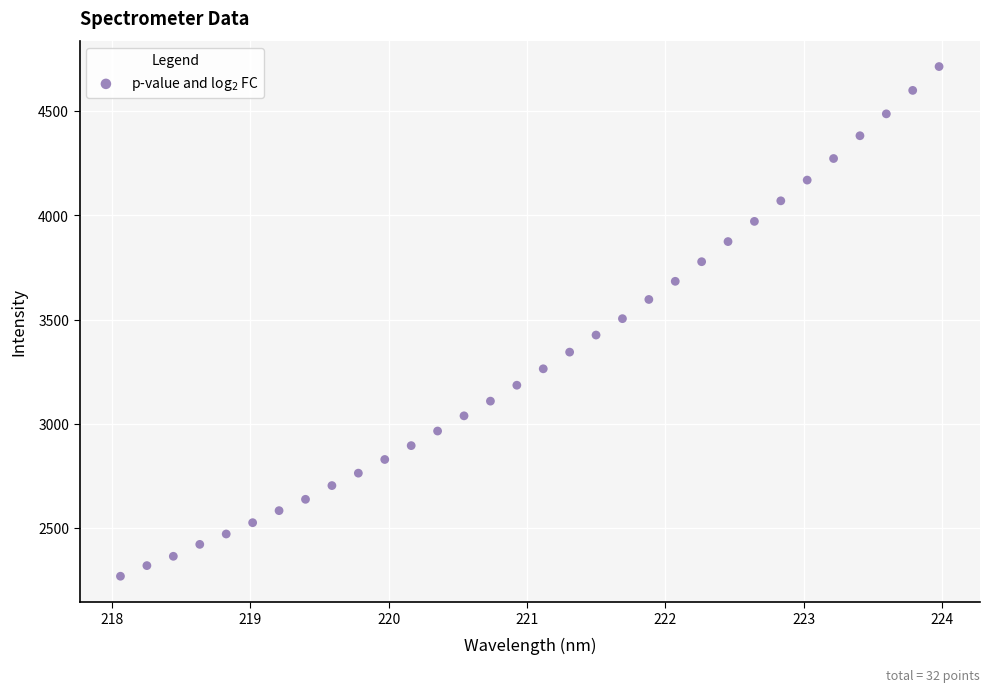

What is the range of X values (max minus min)?

5.9